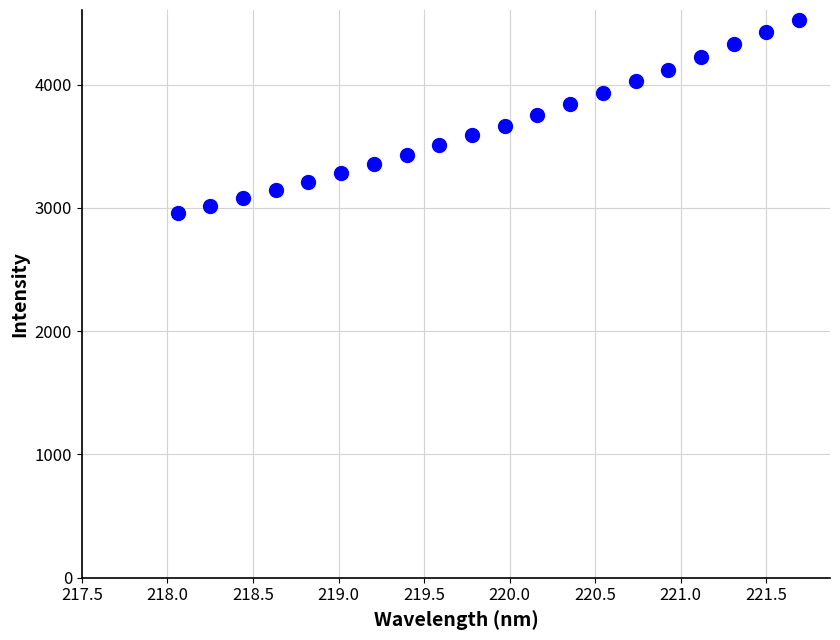

What is the range of X values (max minus min)?

3.6